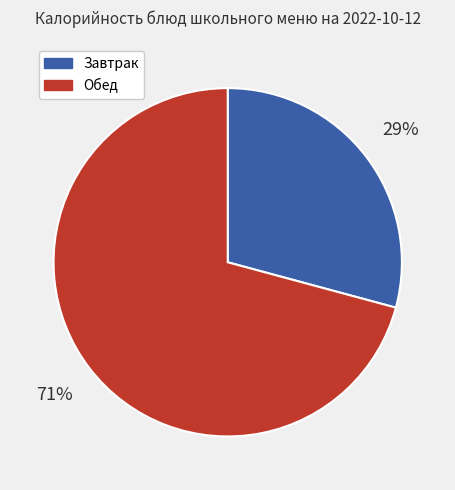

Count the number of slices in the pie.

2